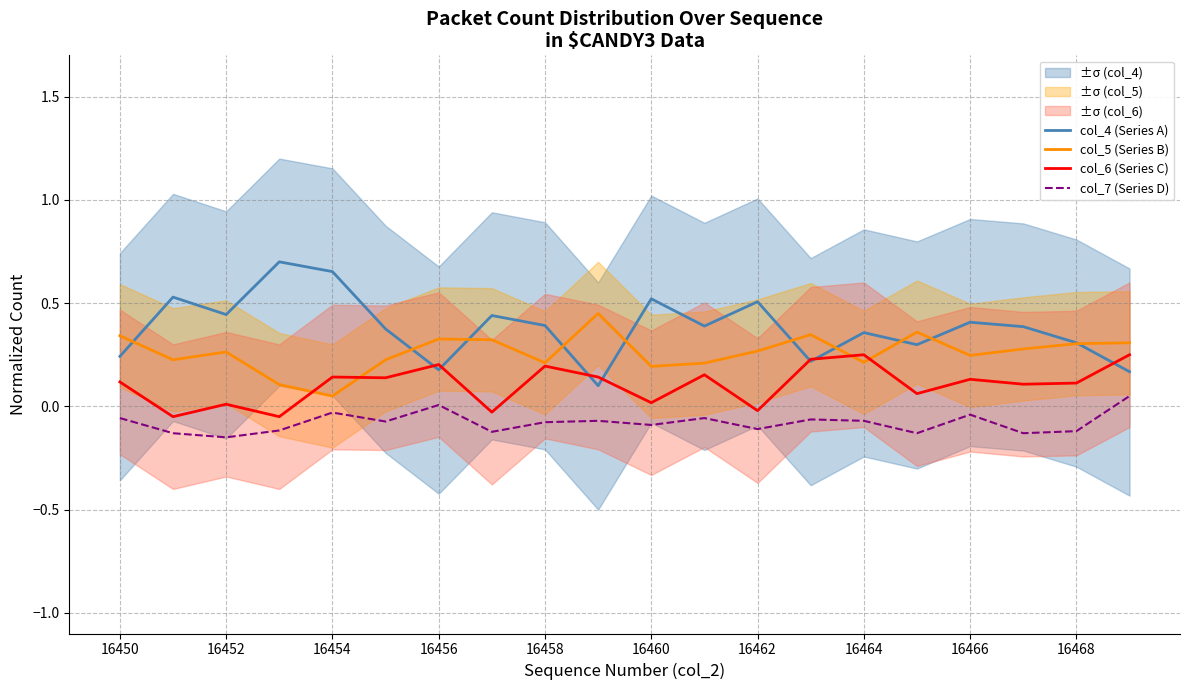

Where is col_5 (Series B) nearest to the value 0?

16454